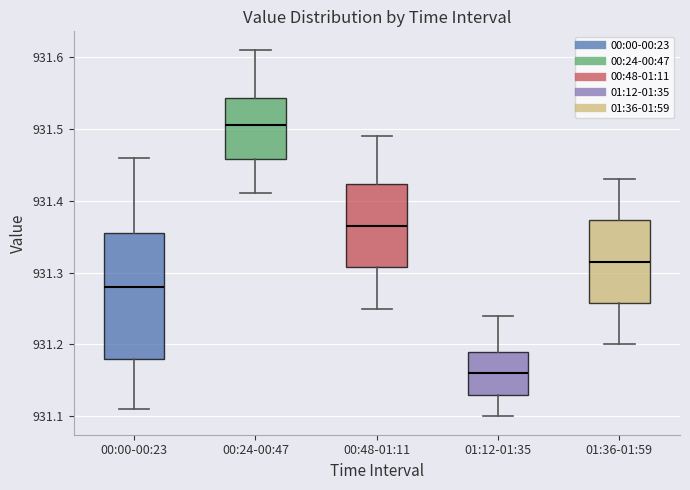

Which box has the highest median line?

00:24-00:47